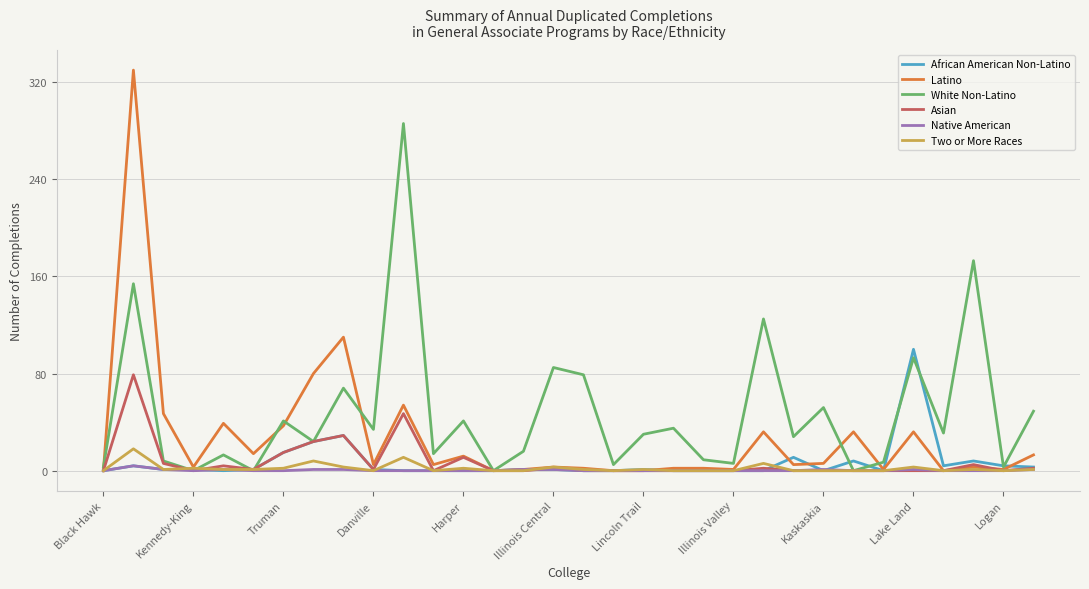

Which series has the largest total across all categories?

White Non-Latino